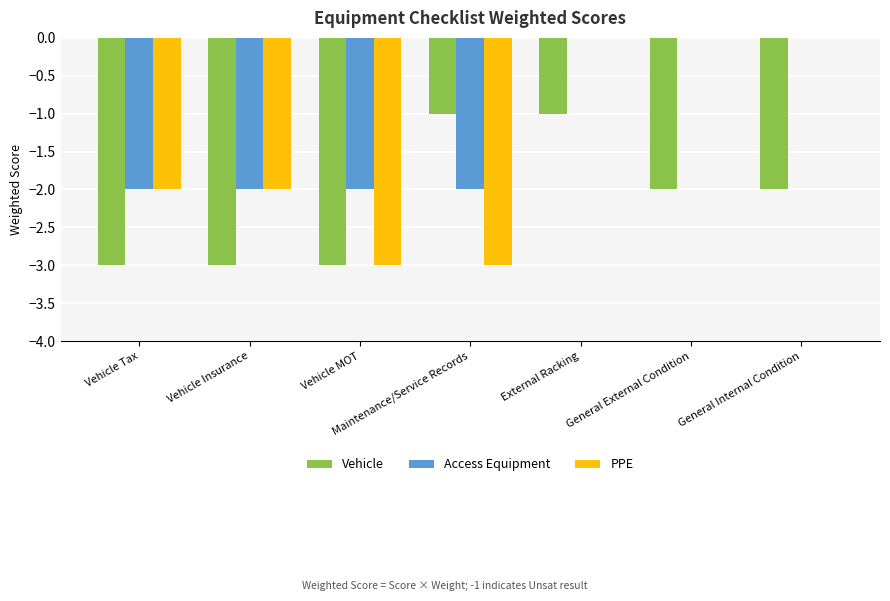

Between Vehicle MOT and External Racking, which series saw the biggest shift?

PPE